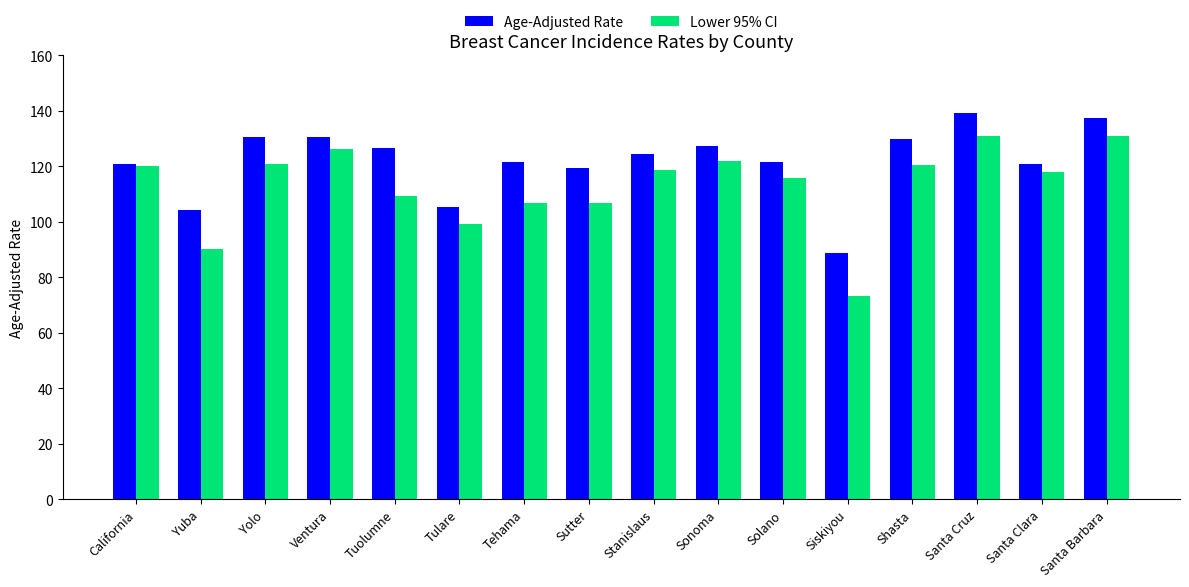

The value of Age-Adjusted Rate at Santa Barbara is 137.6. True or false?

True